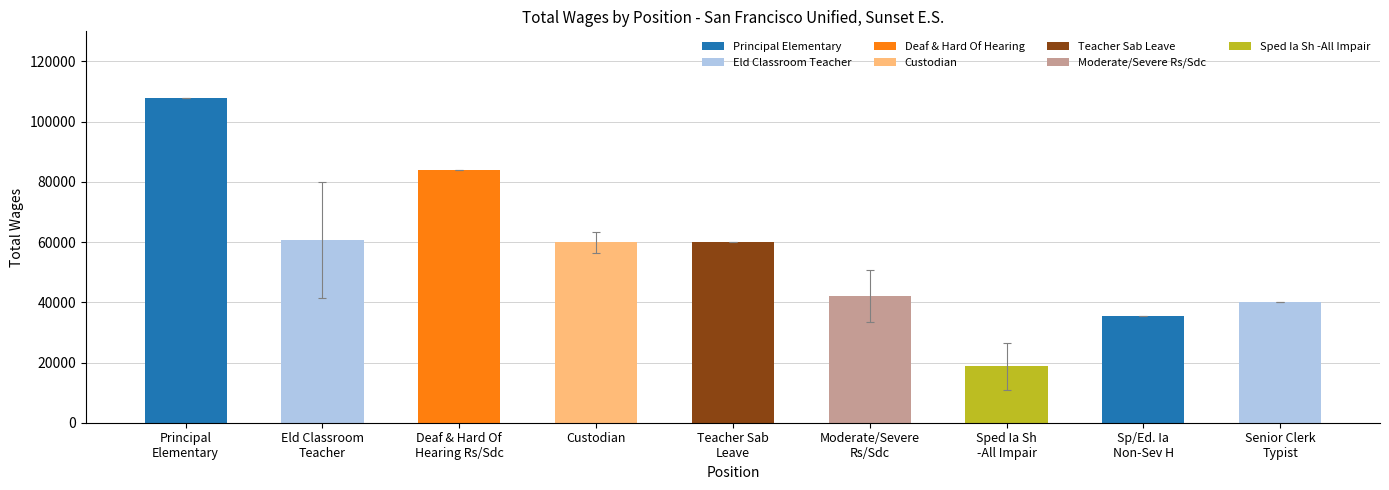

What is the label of the 6th bar from the right?

Custodian